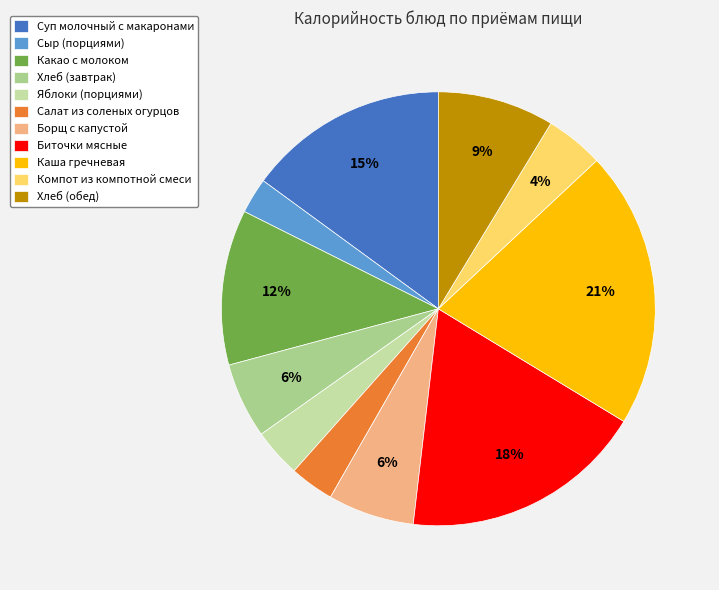

Is there a majority slice in this chart?

No